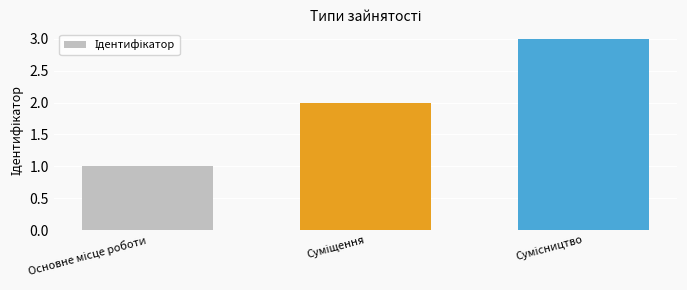

What is the maximum value shown in the chart?

3